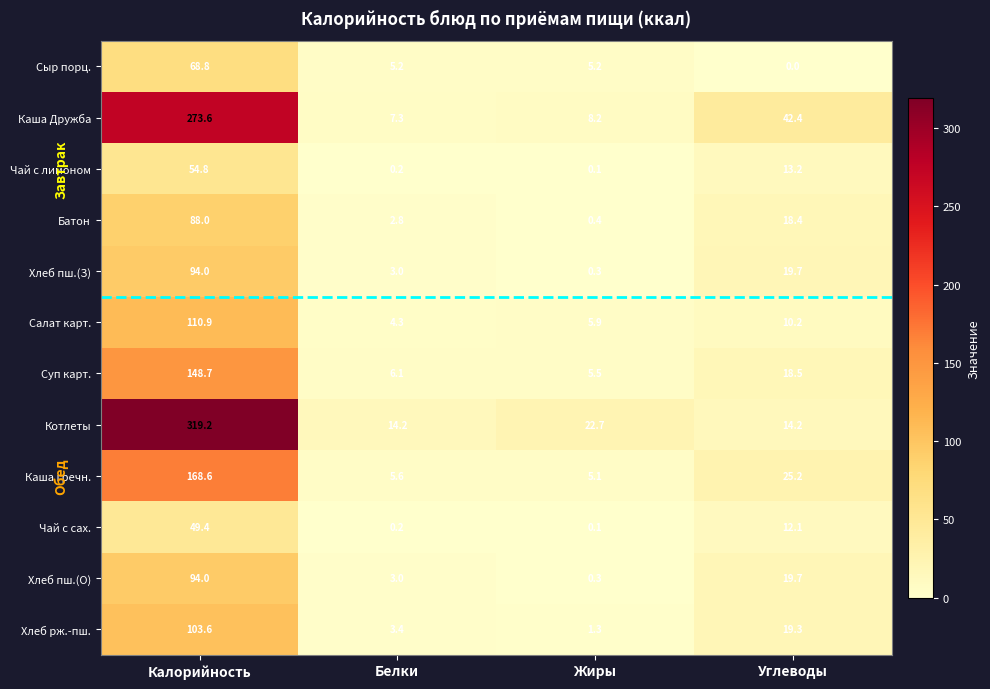

What is the sum of the Хлеб пш.(О) values at Углеводы and Калорийность?

113.7